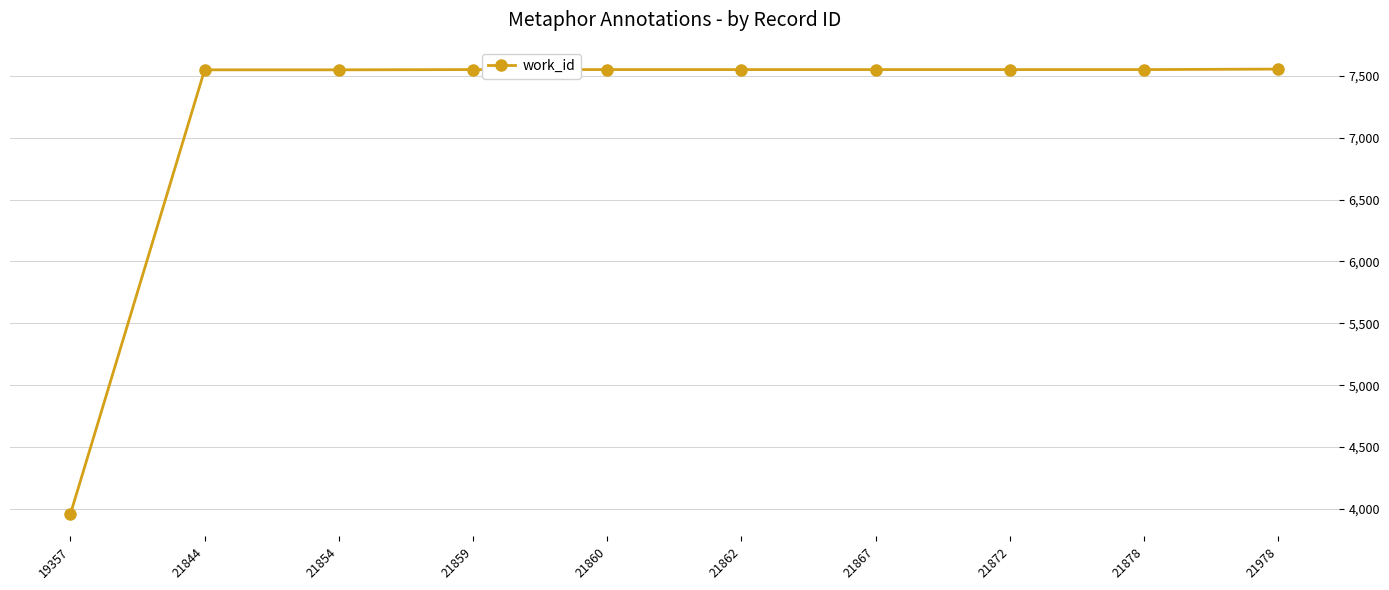

The value at 19357 is 3959. True or false?

True